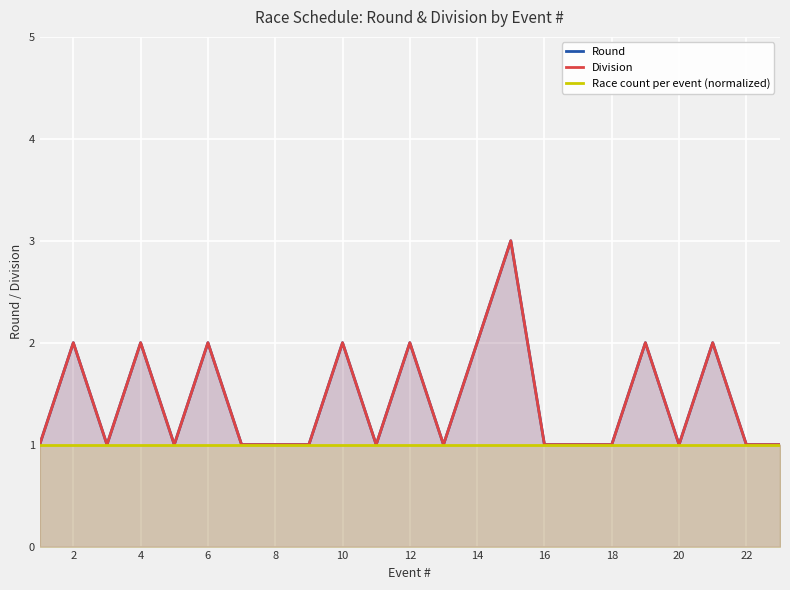

True or false: Round and Race count per event (normalized) cross at least once.

False